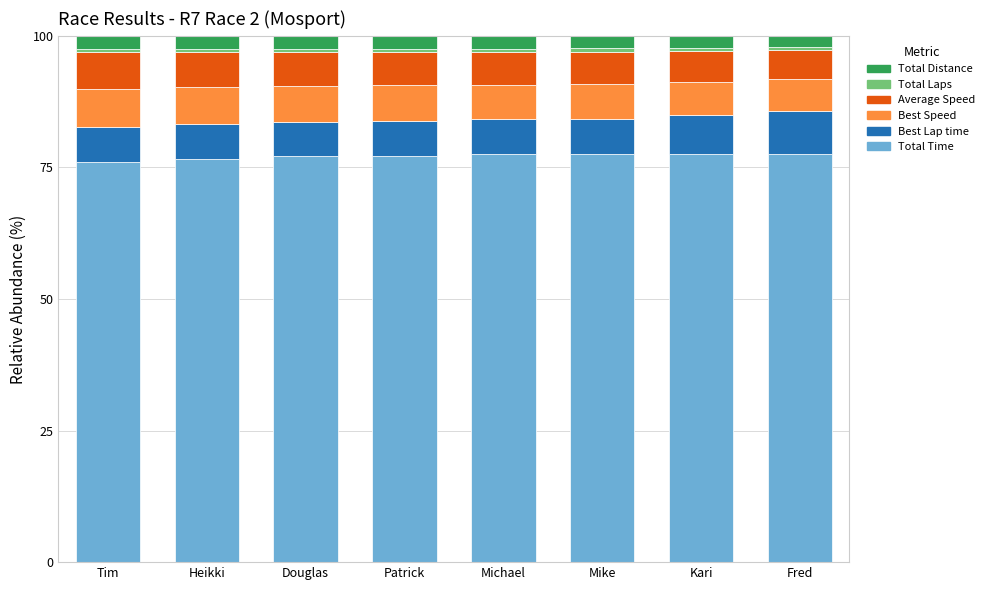

How many bars are there in total?

8